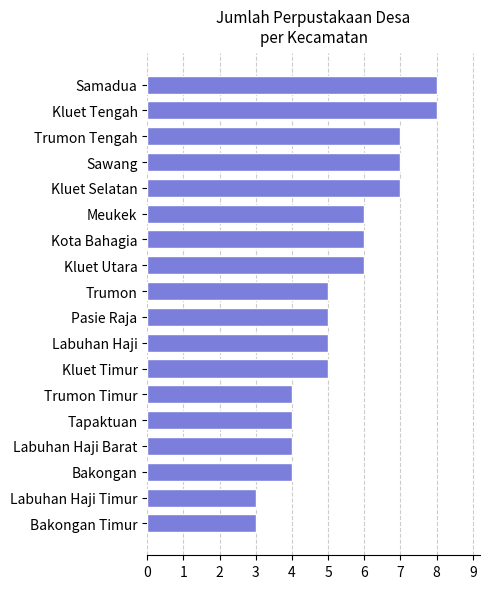

What position from the bottom is Labuhan Haji?

8